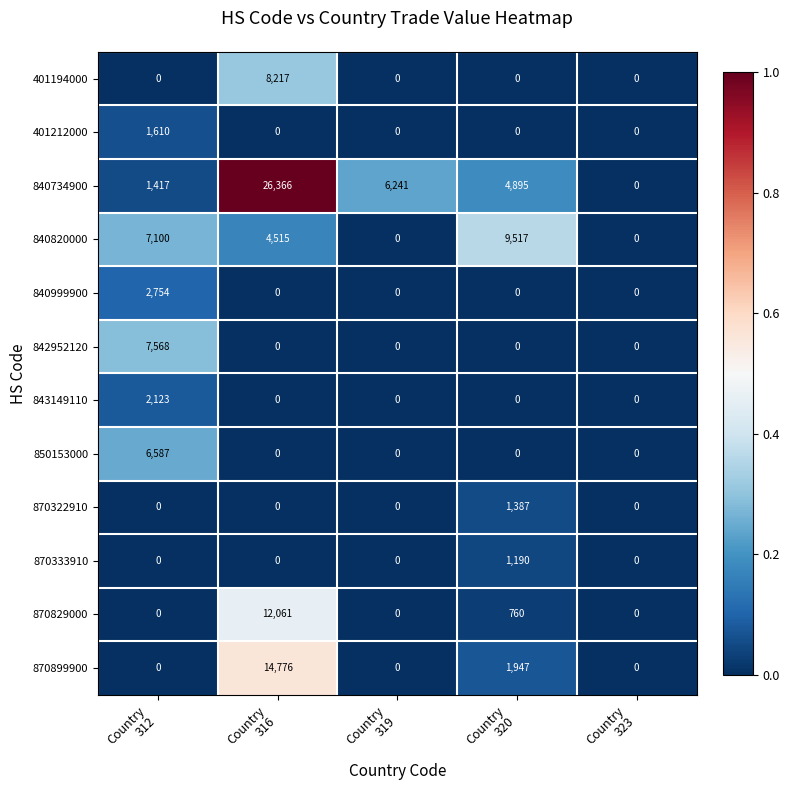

Which series has the largest total across all categories?

840734900